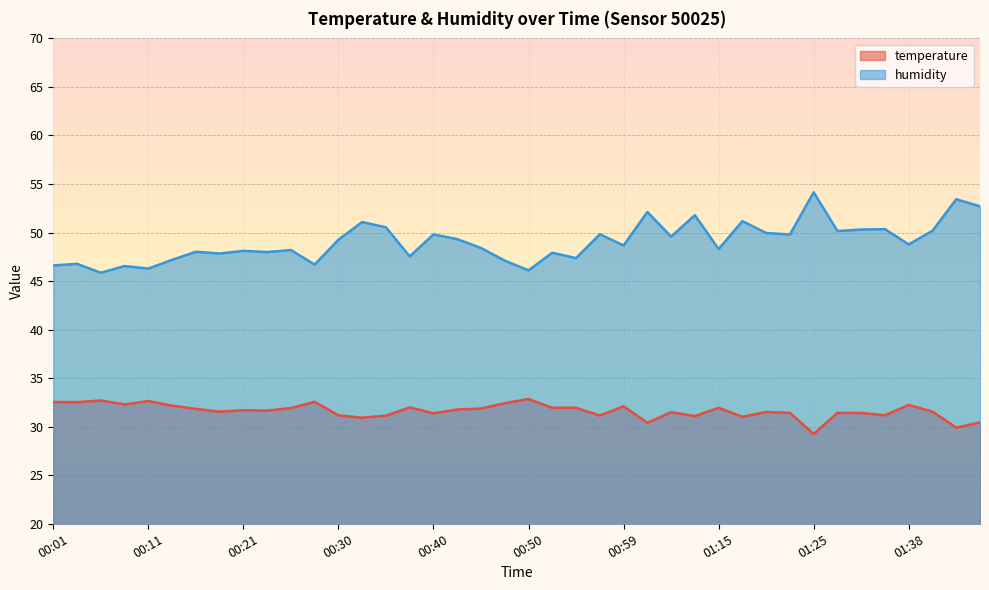

True or false: temperature has more than 2 points higher than both neighbors.

True